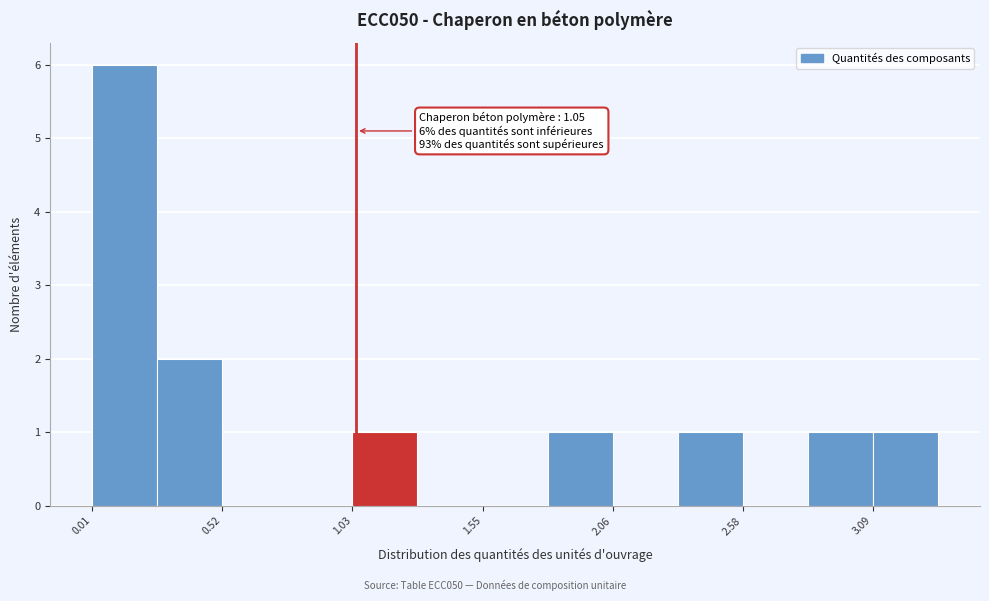

Read against the x-axis, roughly where is the centre of the tallest bar?

0.1